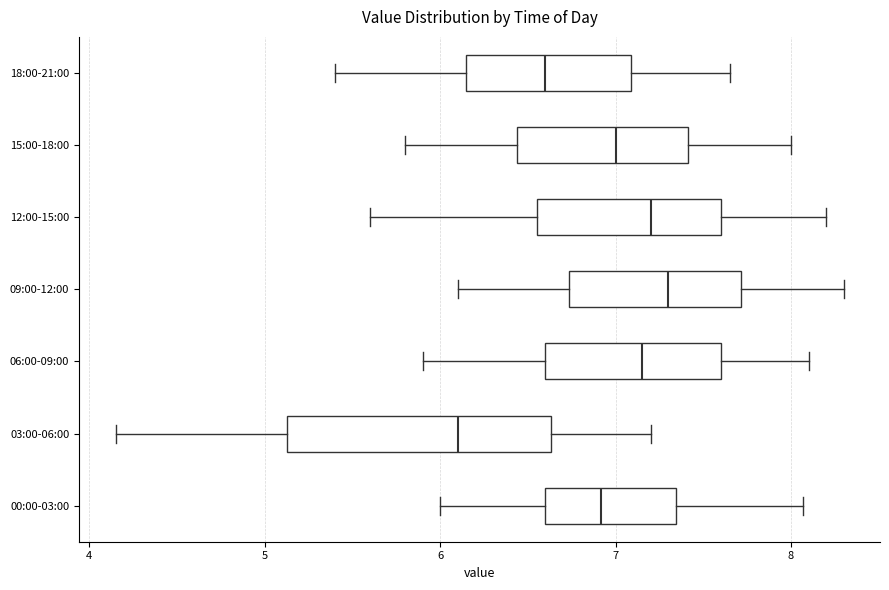

Which box is the widest, from its left edge to its right edge?

03:00-06:00